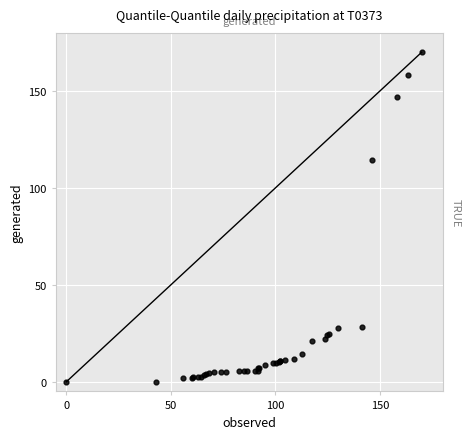

What Y value in the scatter plot is closest to 85?

114.3